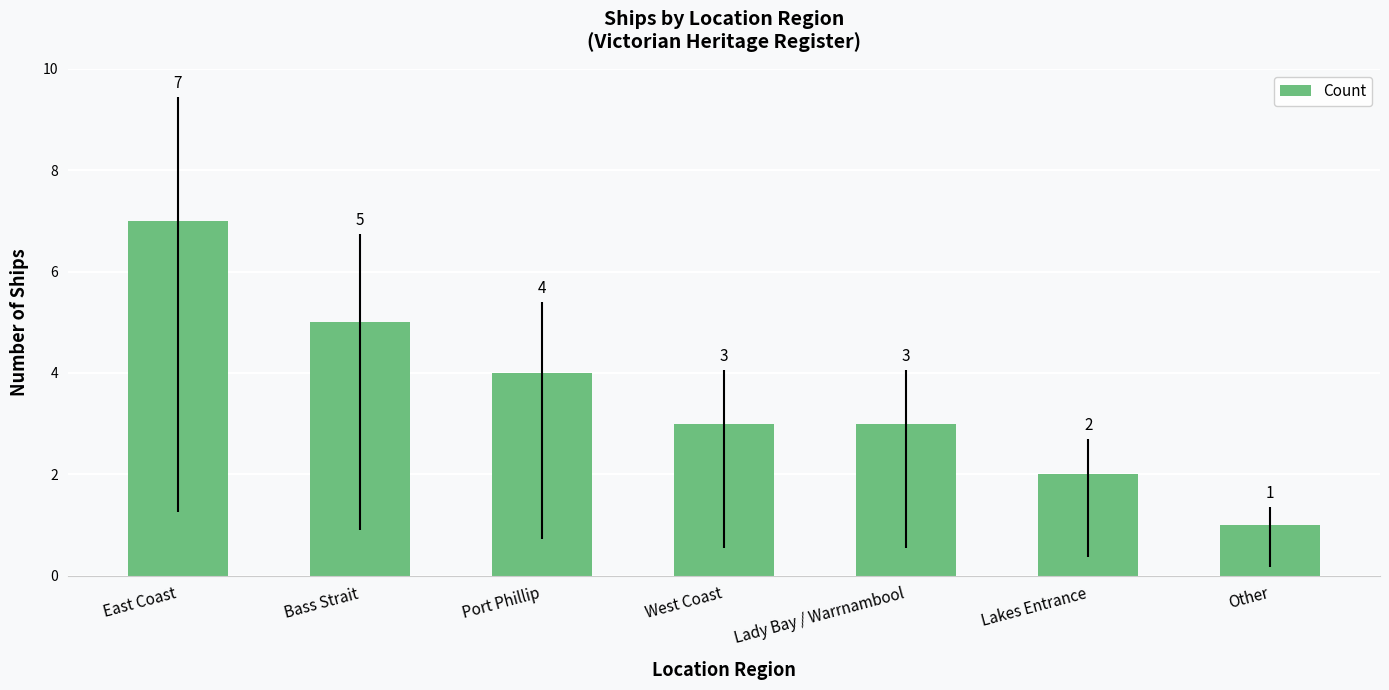

What is the change in value from East Coast to Lady Bay / Warrnambool?

-4